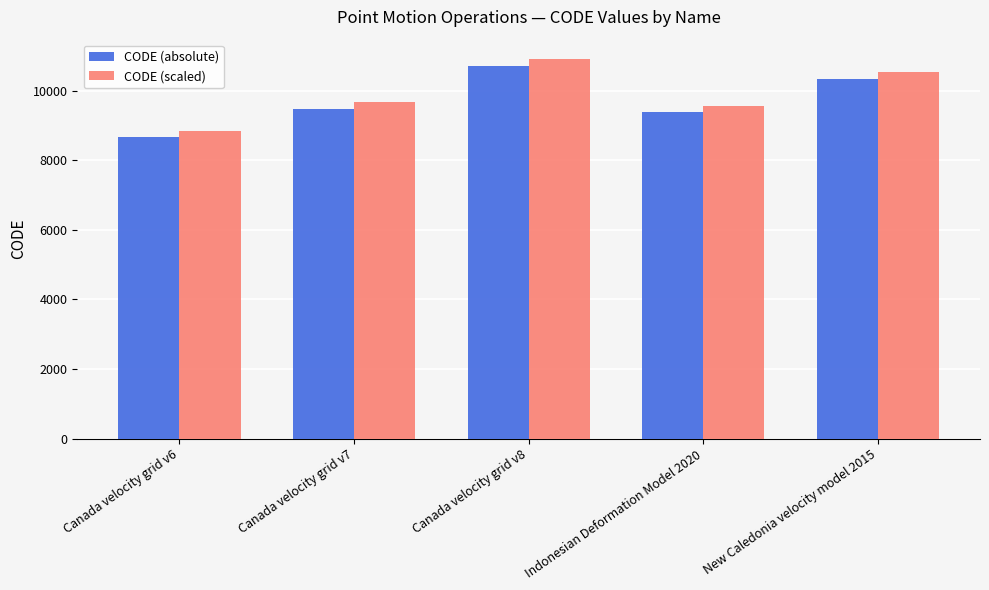

Is the value of CODE (scaled) at Canada velocity grid v7 greater than the value of CODE (absolute) at Indonesian Deformation Model 2020?

Yes